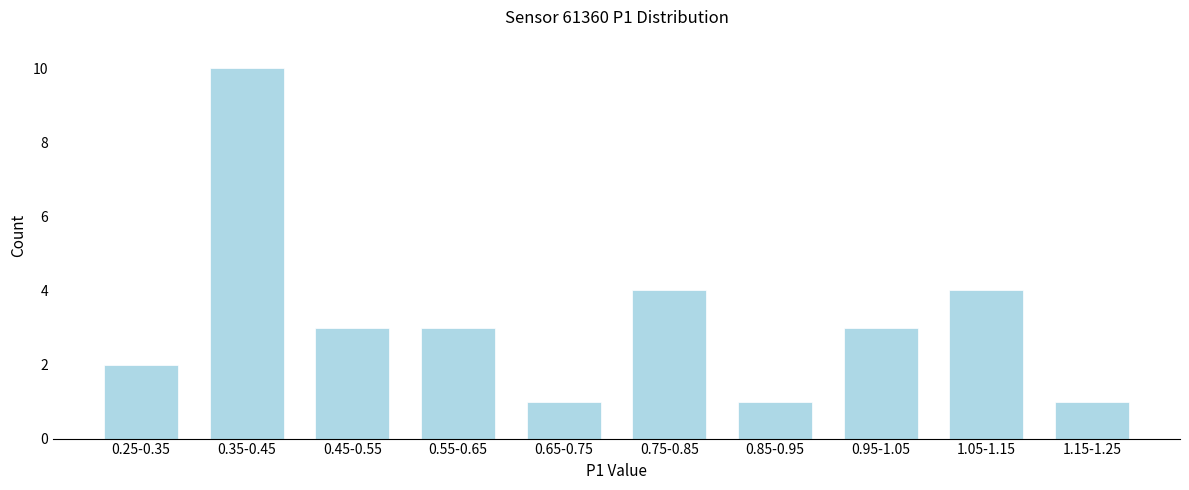

Reading left to right, what are all the values shown in this chart?

2	10	3	3	1	4	1	3	4	1